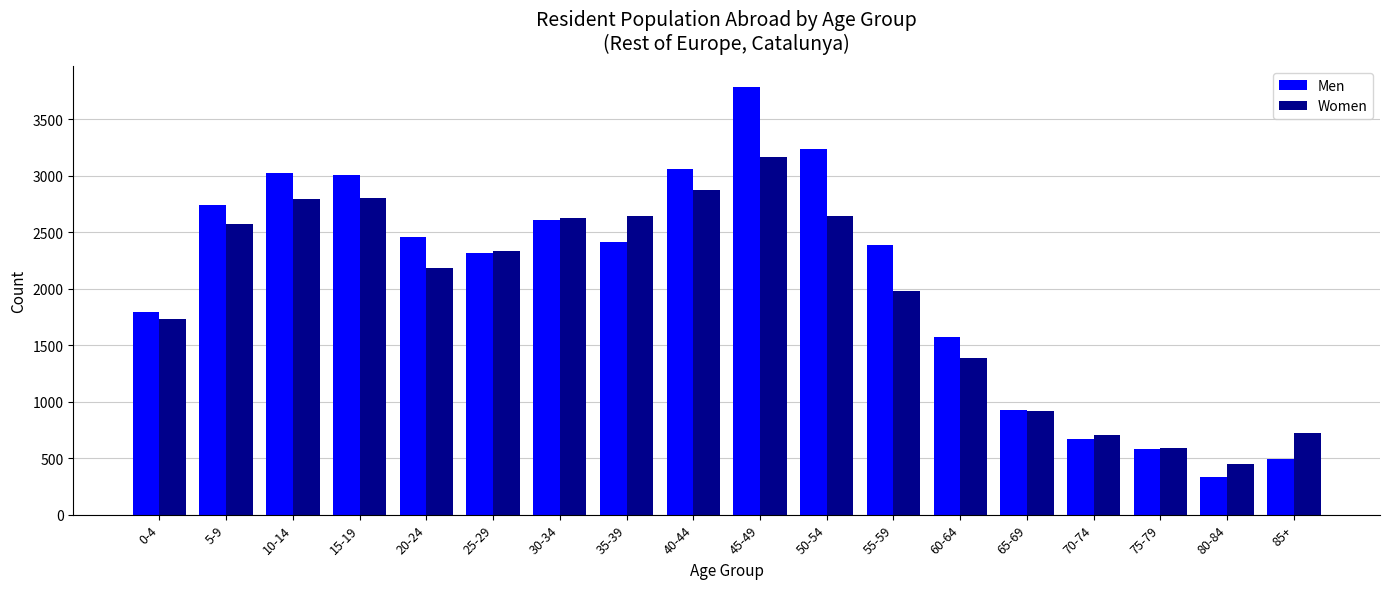

Where is Women nearest to the value 1806?

0-4